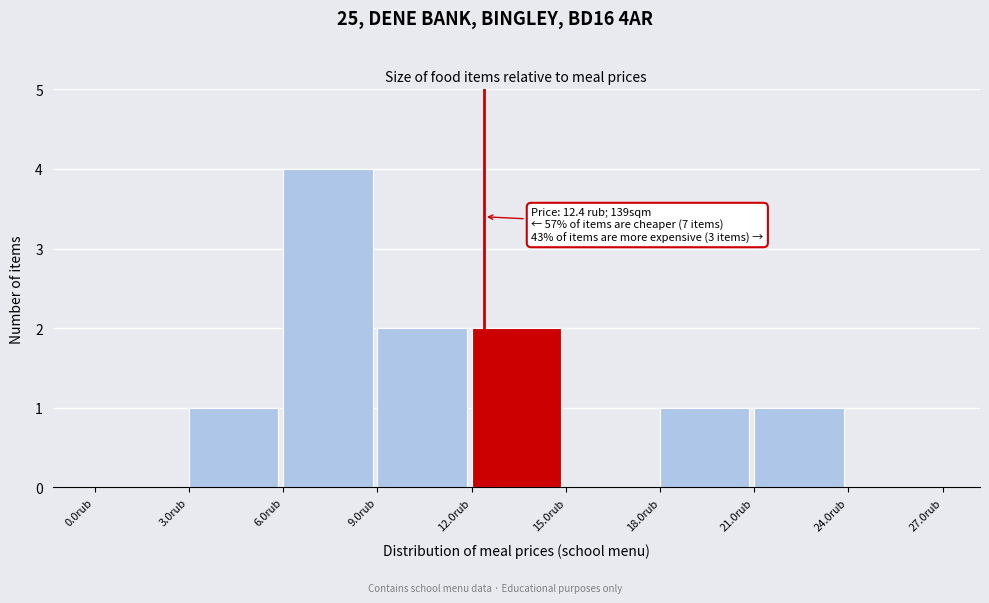

Which range on the x-axis has the tallest bar?

6 to 9